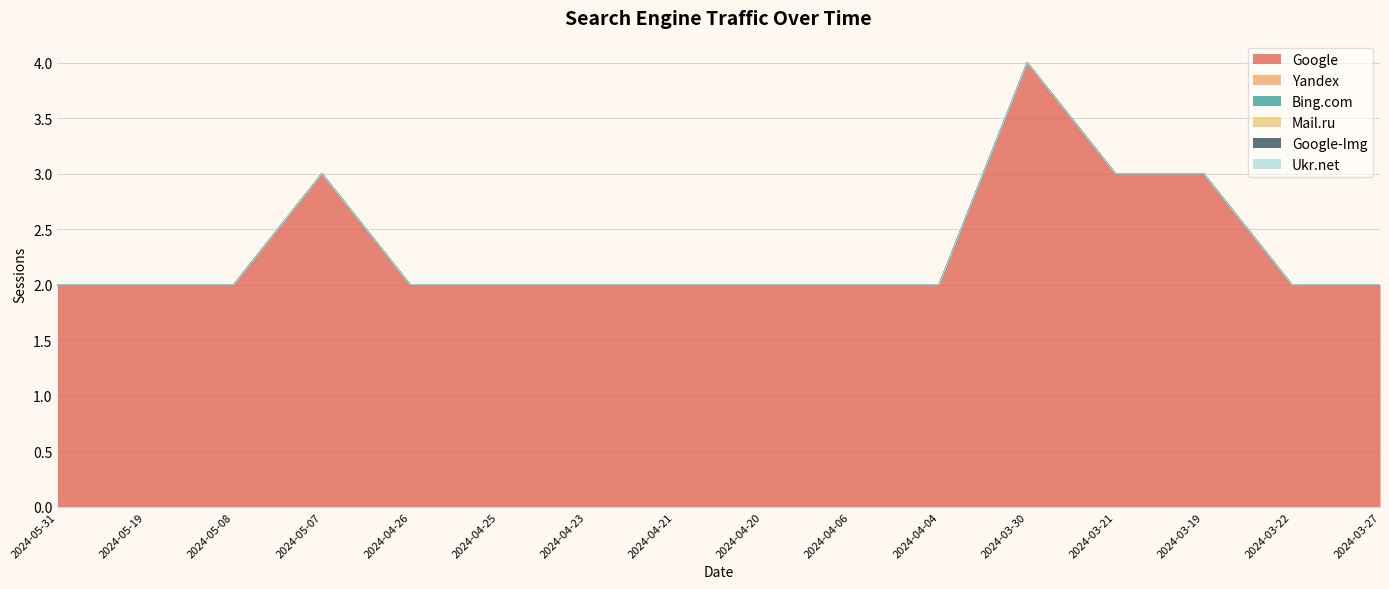

Which label corresponds to the largest value in the chart?

2024-03-30